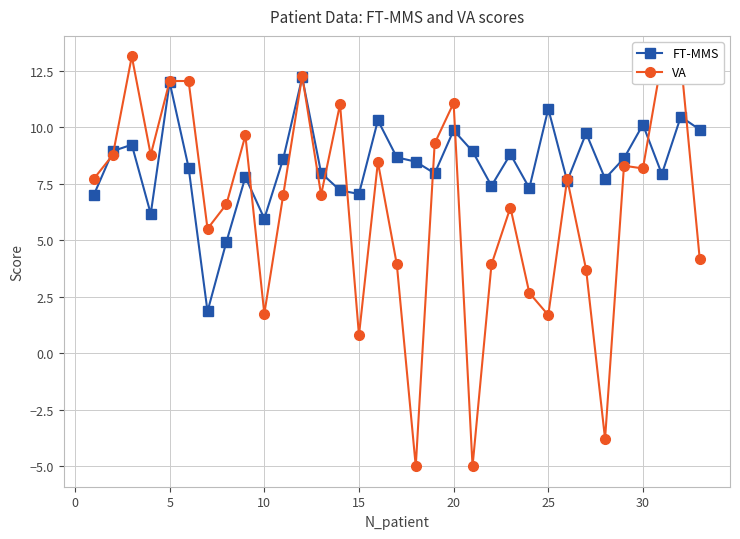

Rank the series by their maximum value, from lowest to highest.

FT-MMS, VA